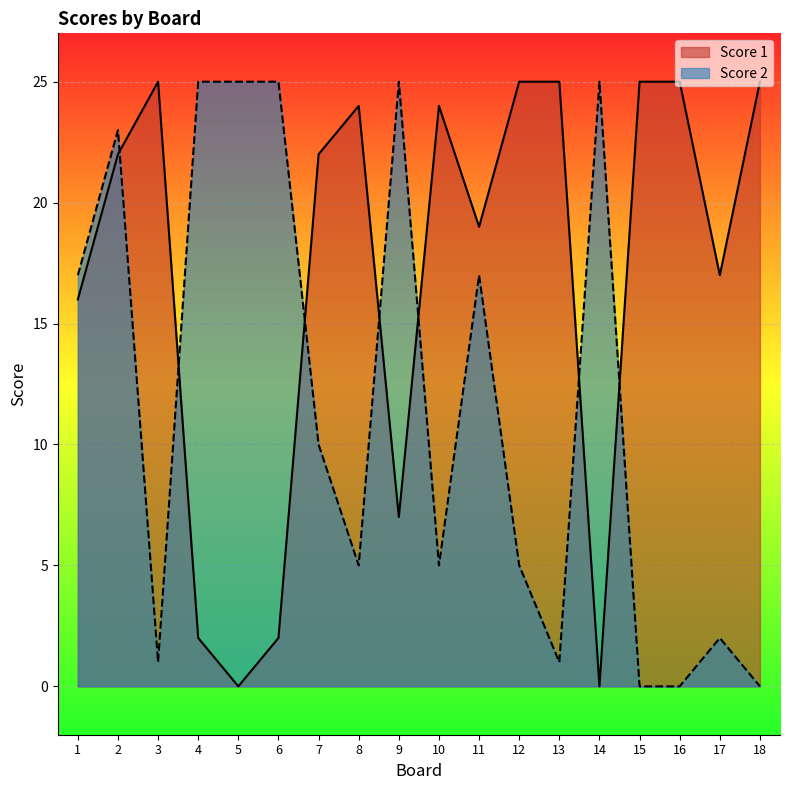

What are all the series names shown in the legend?

Score 1, Score 2